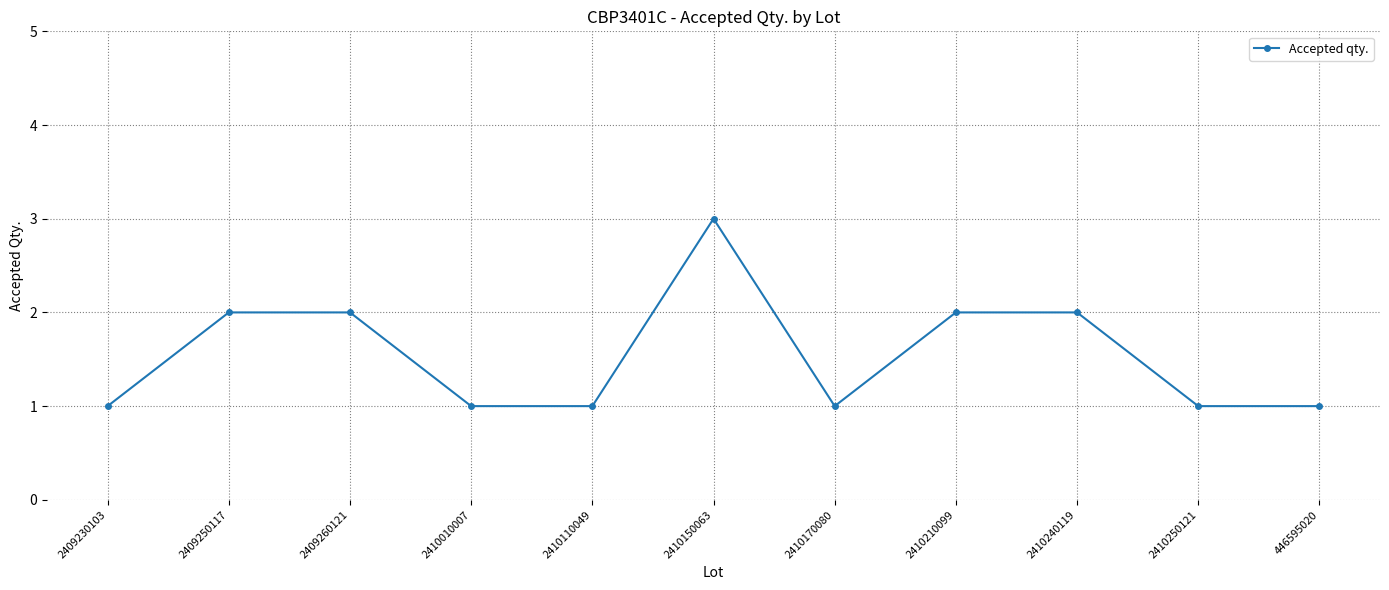

True or false: the data shows 1 at 2410110049.

True